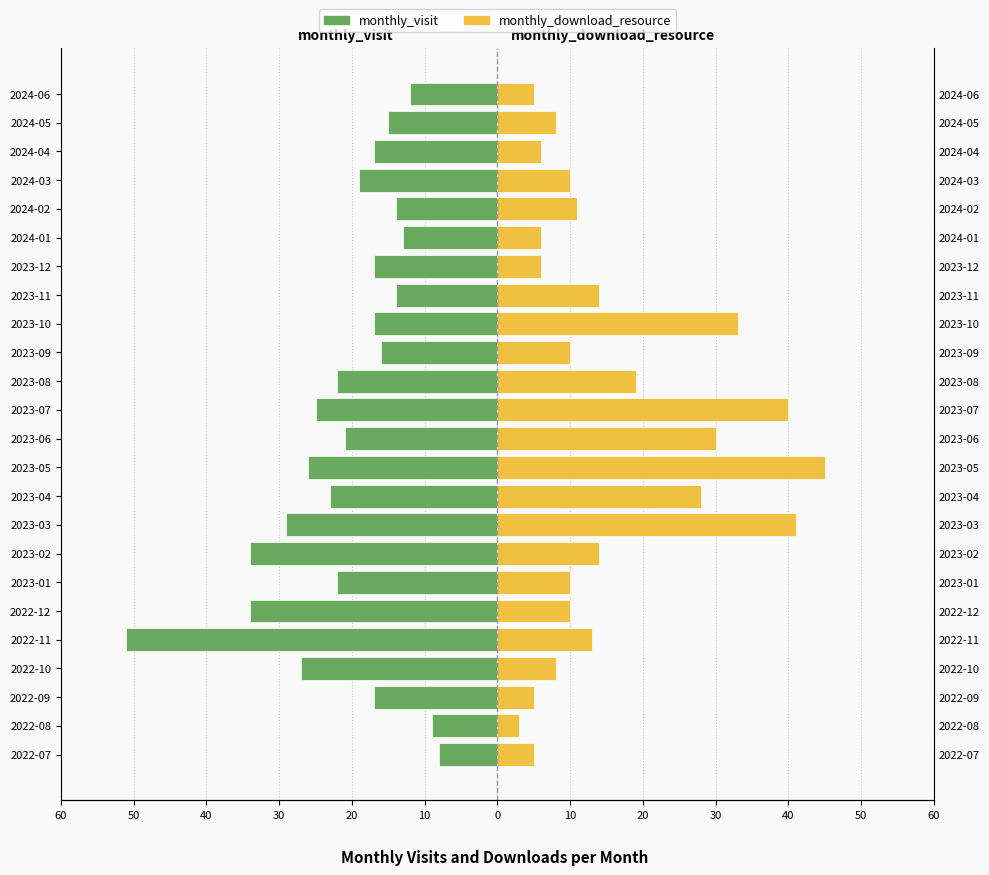

Which series has the widest spread of values?

monthly_visit